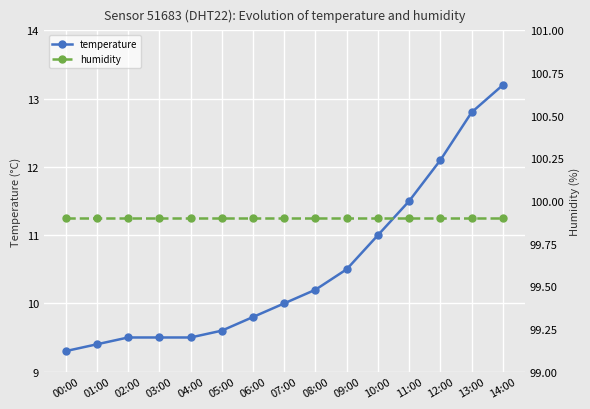

List the series in order of their overall mean, lowest first.

temperature, humidity